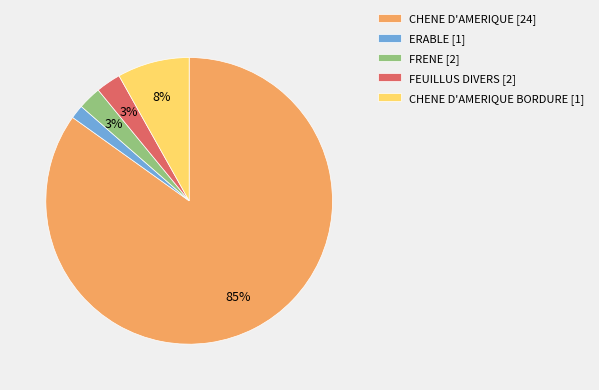

What is the smallest slice in the pie chart?

ERABLE [1]